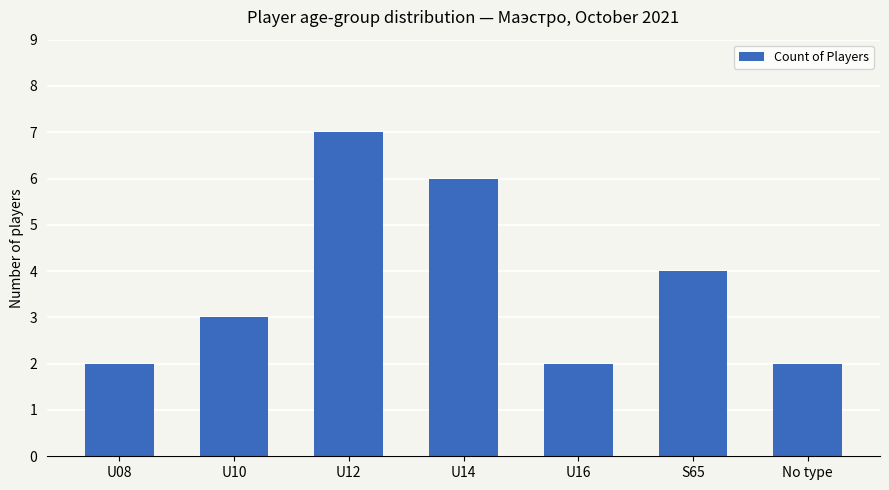

What is the label of the 1st bar from the left?

U08